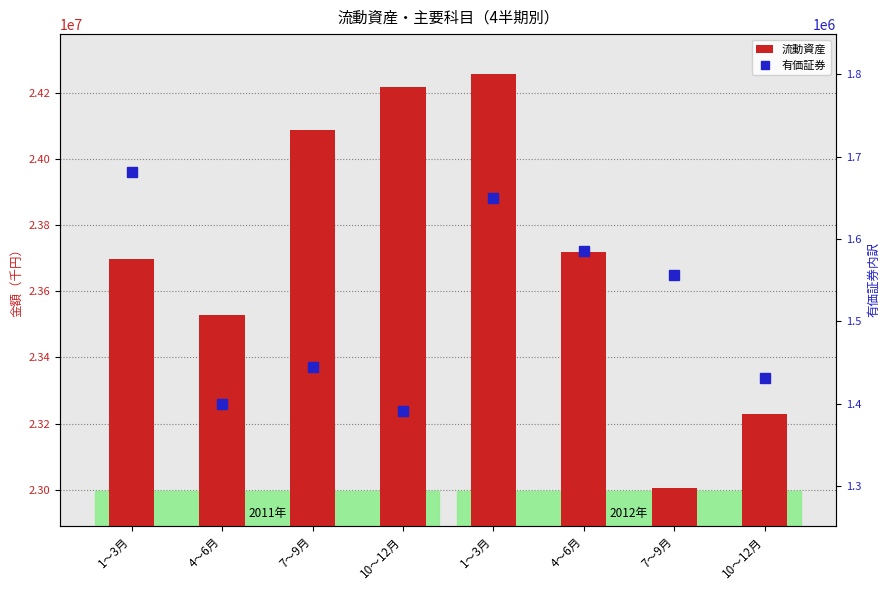

What are all the series names shown in the legend?

流動資産, 有価証券